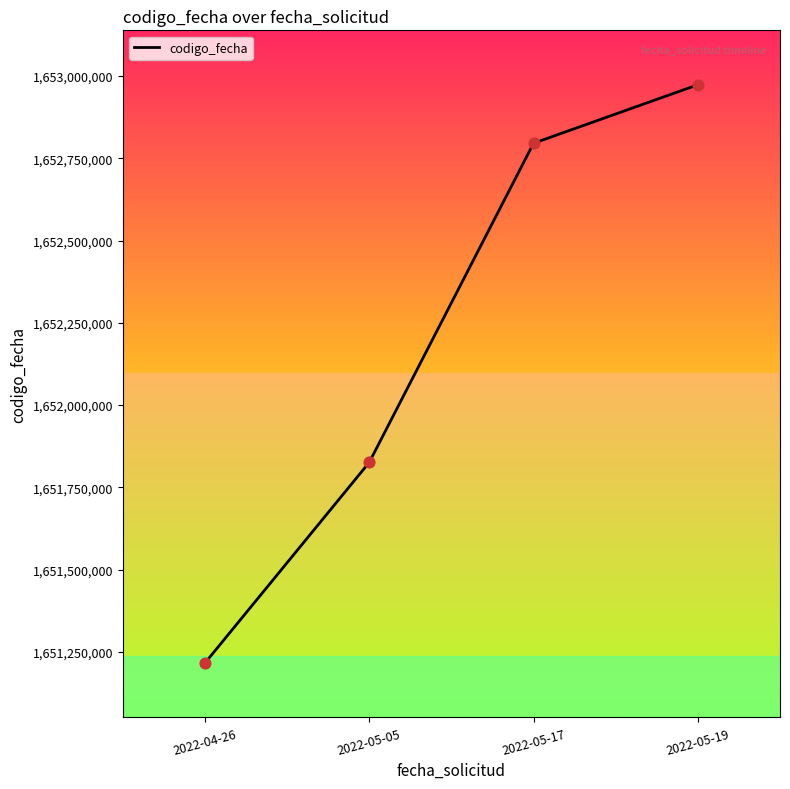

Which has a higher value, 2022-05-19 or 2022-05-17?

2022-05-19